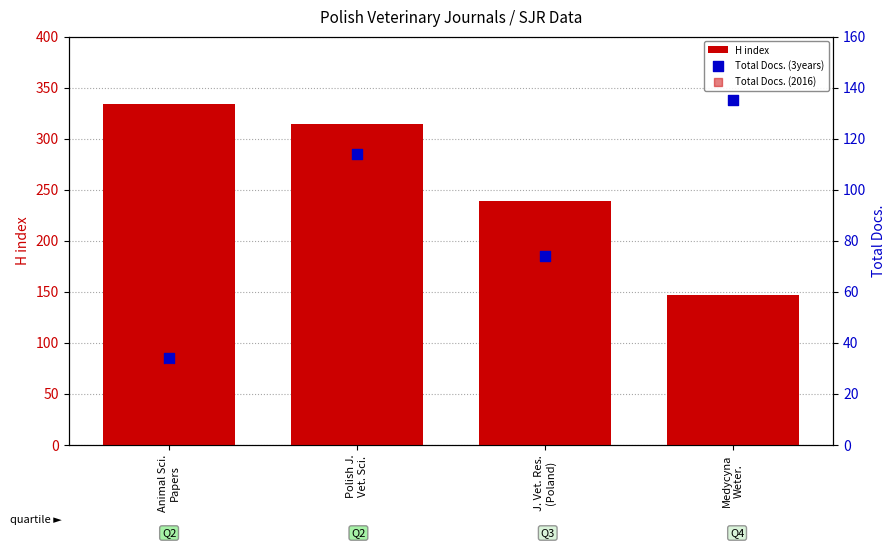

What is the total value across all series at Medycyna
Weter.?

305